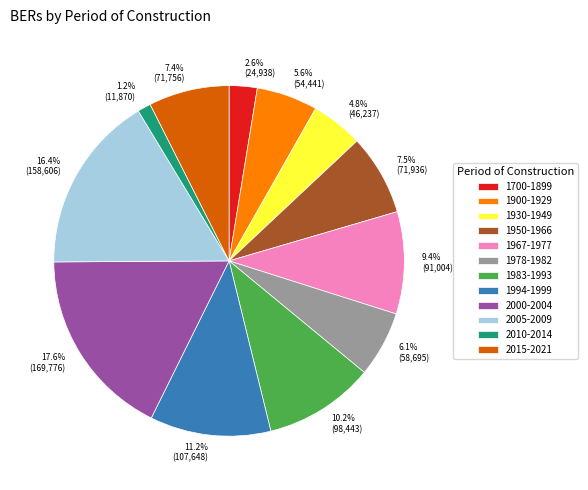

Count the number of slices in the pie.

12